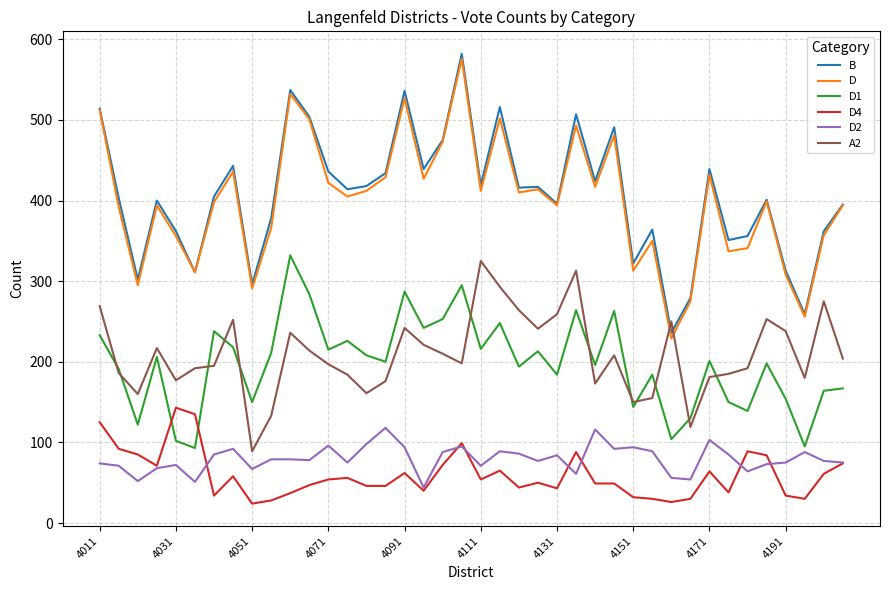

List the series in order of their peak value, lowest first.

D2, D4, A2, D1, D, B